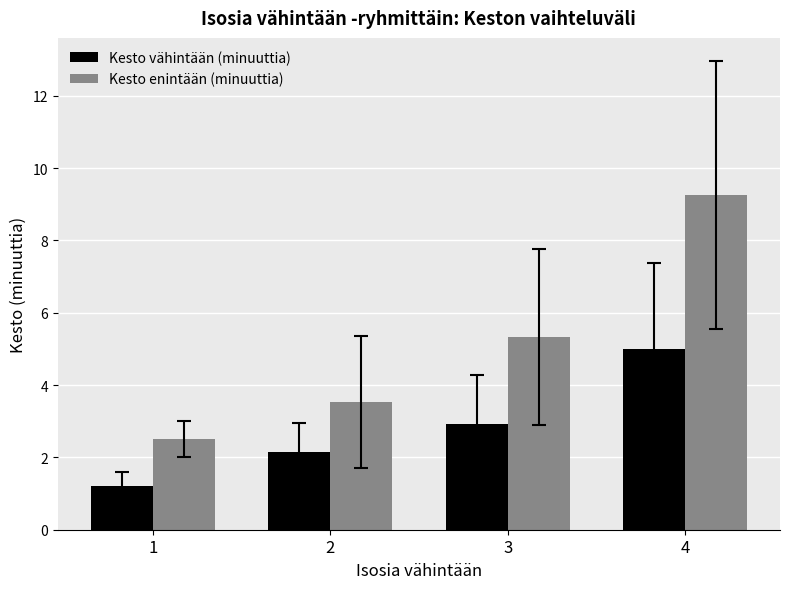

What is the total value across all series at 2?

5.7